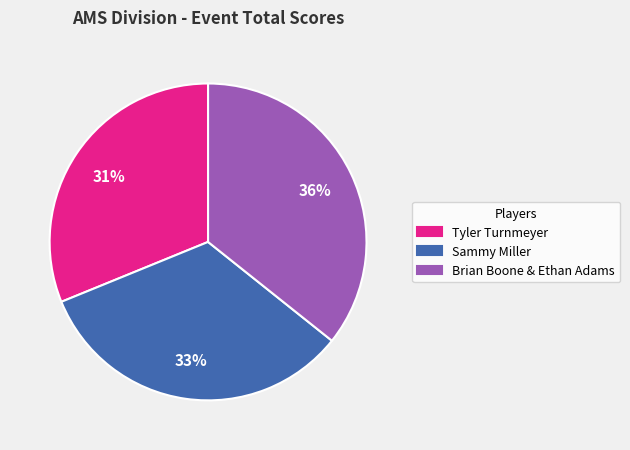

Is there a majority slice in this chart?

No